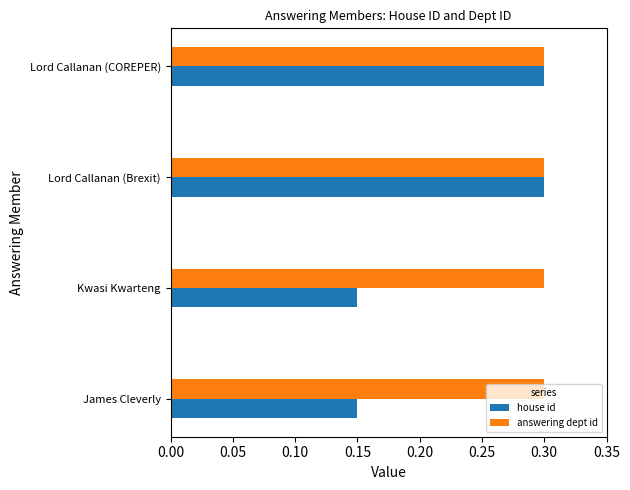

Which series has the widest spread of values?

house id